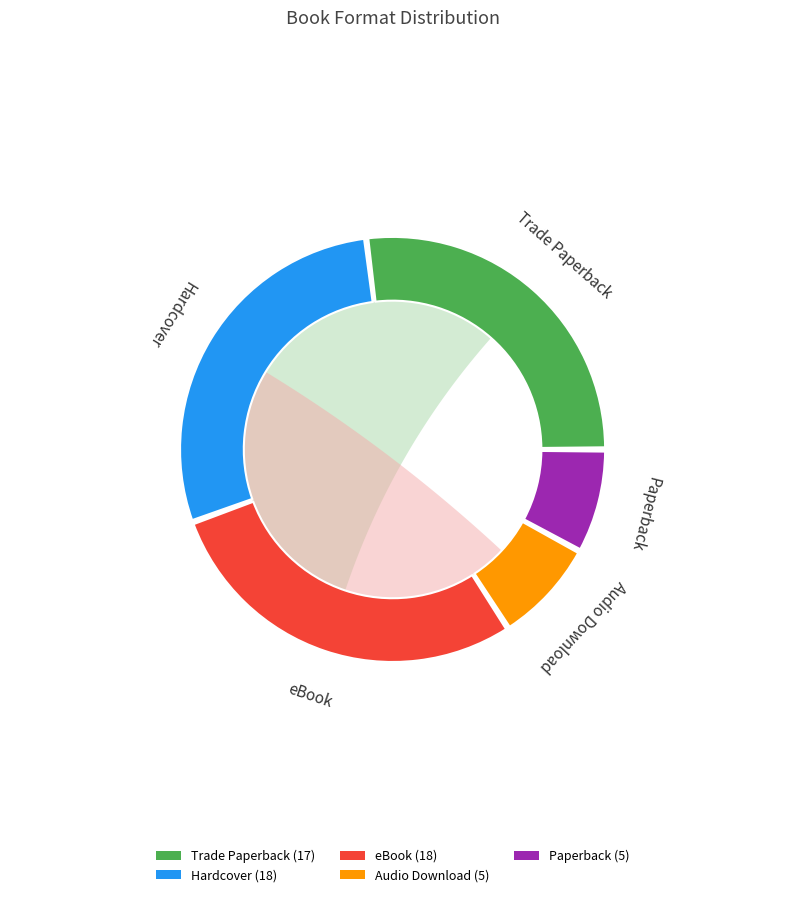

Is it true that Trade Paperback is 27% of the pie?

True